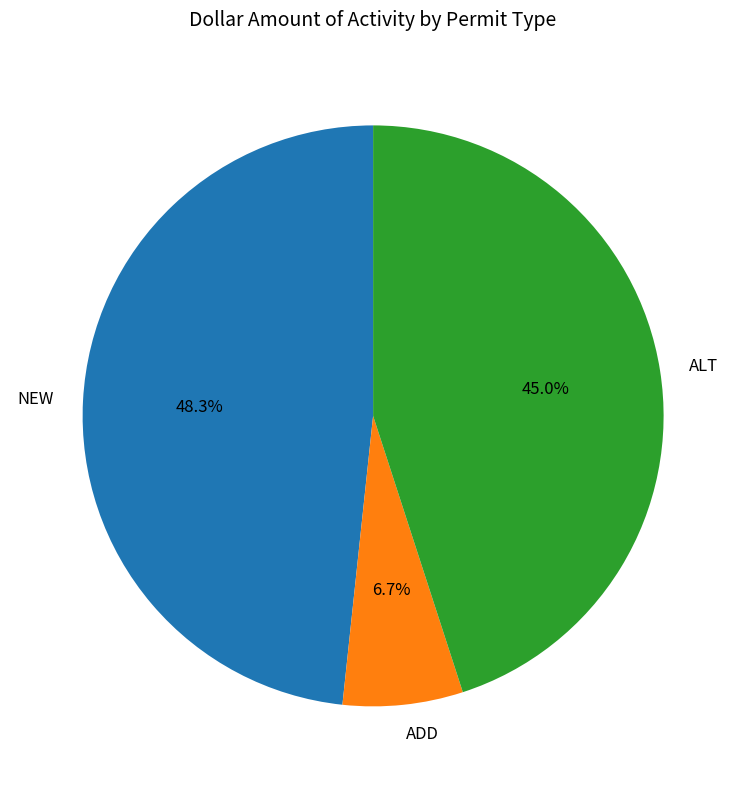

What is the largest slice in the pie chart?

NEW